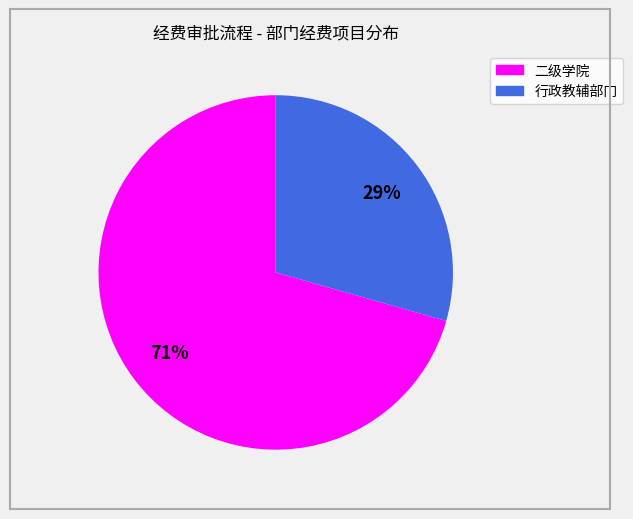

What percentage is the 二级学院 slice, to the nearest percent?

71%